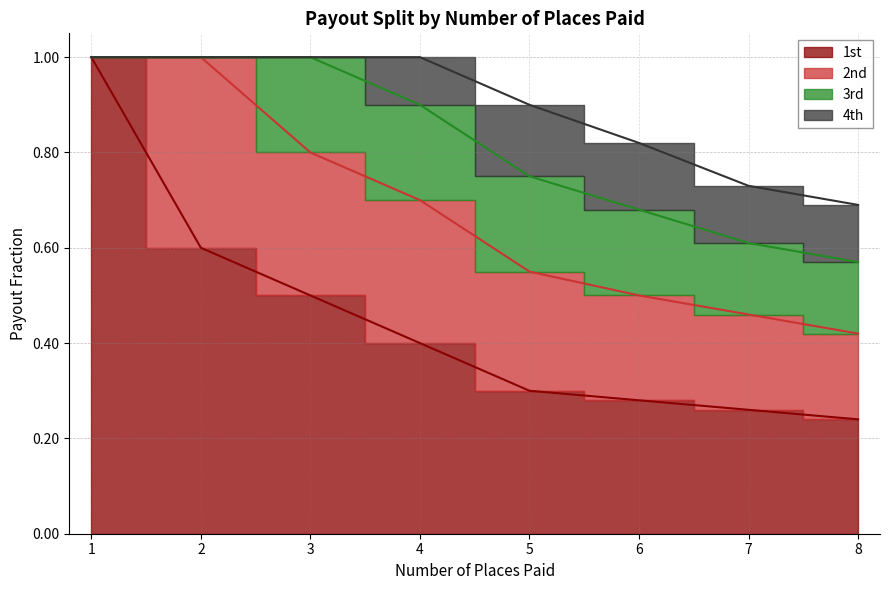

Which series has the widest spread of values?

1st